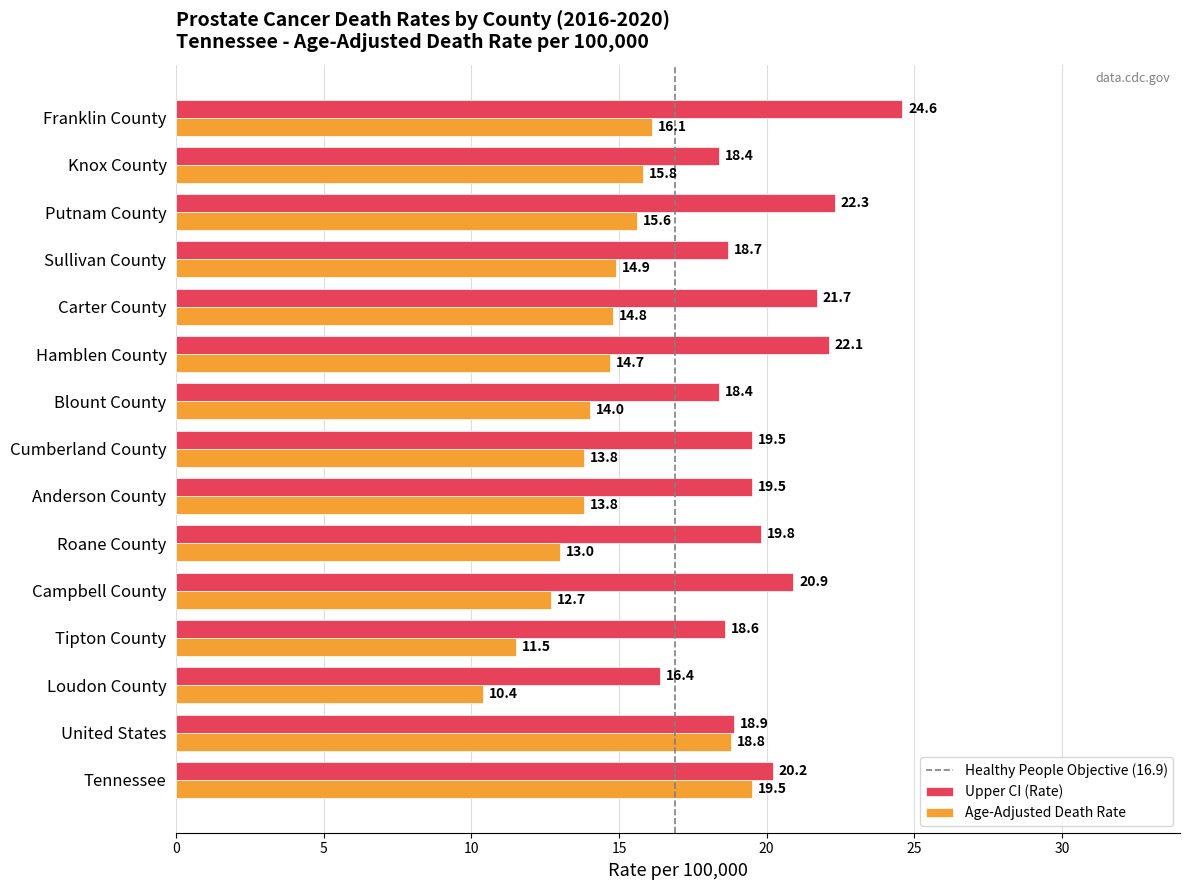

What is the highest value of the Age-Adjusted Death Rate series?

19.5